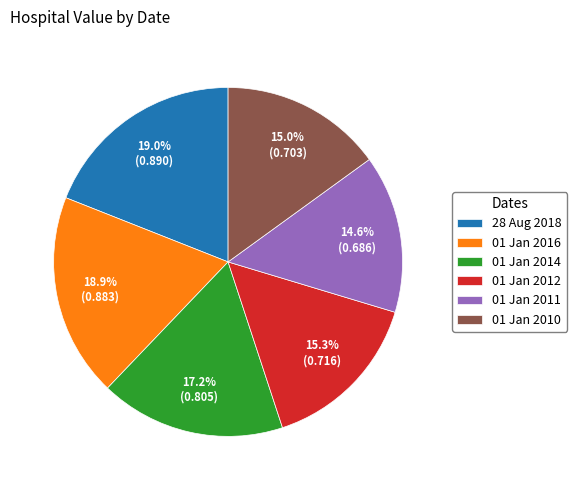

How much of the chart is everything except 01 Jan 2011?

85.4%